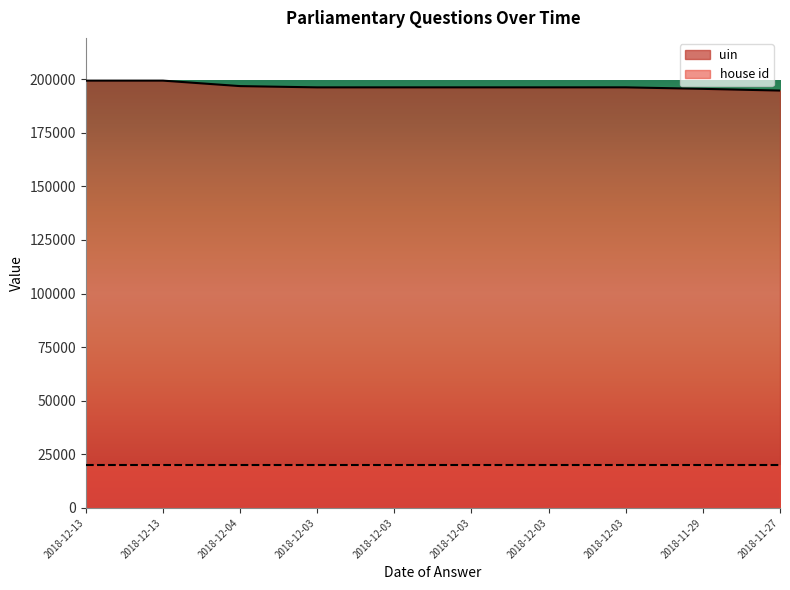

Which category has the highest value across all series?

2018-12-13